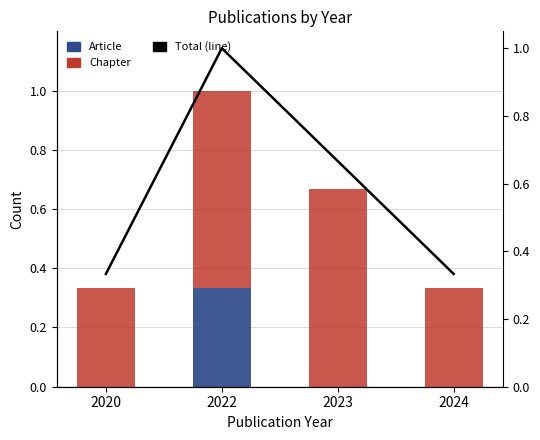

What are all the series names shown in the legend?

Article, Chapter, Total (line)